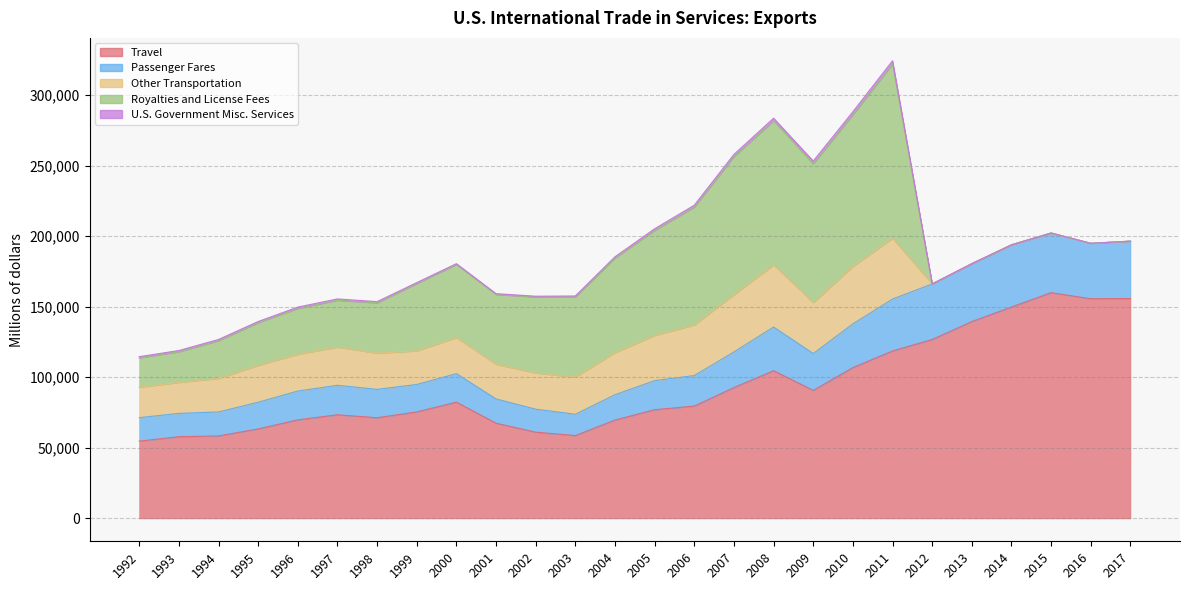

List the labels in order of Royalties and License Fees value, smallest first.

2012, 2013, 2014, 2015, 2016, 2017, 1992, 1993, 1994, 1995, 1996, 1997, 1998, 1999, 2001, 2000, 2002, 2003, 2004, 2005, 2006, 2007, 2009, 2008, 2010, 2011